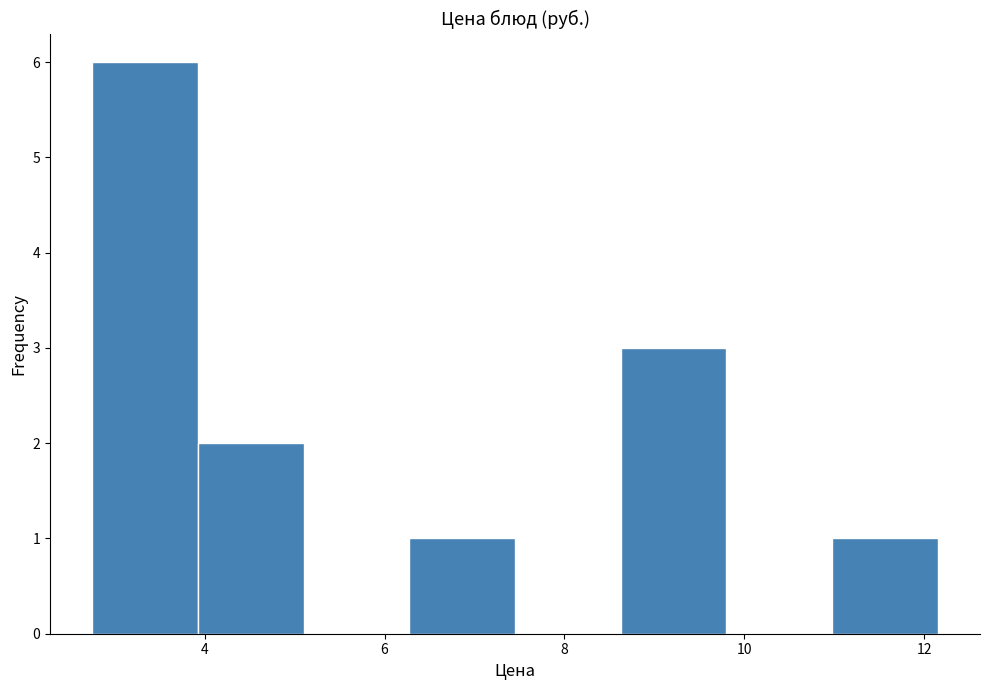

Reading left to right, transcribe this chart: for each bar, give the range it covers on the x-axis and its height. Neither the bar edges nor the heights are printed on the chart, so give them approximately, as read against the axes.

2.8 to 4.0: 6
4.0 to 5.2: 2
5.2 to 6.2: 0
6.2 to 7.4: 1
7.4 to 8.6: 0
8.6 to 9.8: 3
9.8 to 11.0: 0
11.0 to 12.2: 1